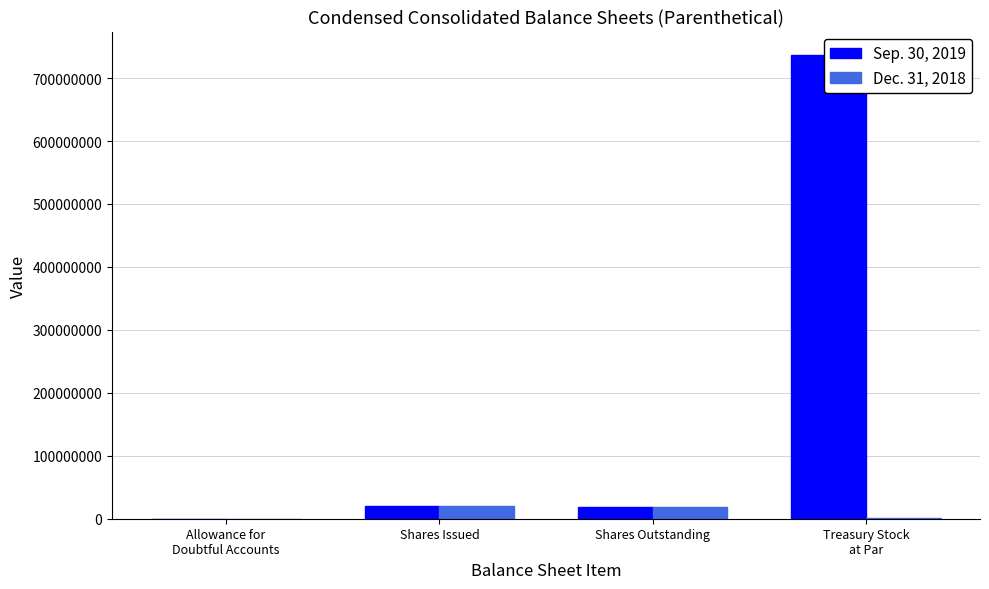

True or false: Dec. 31, 2018 has a value of 18660218 at Shares Outstanding.

True